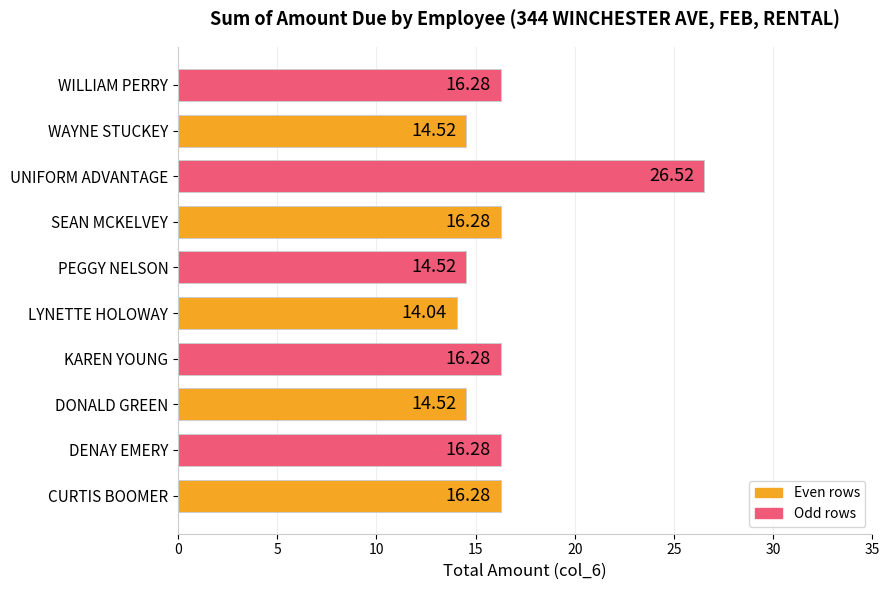

Which category has the lowest value across all series?

LYNETTE HOLOWAY